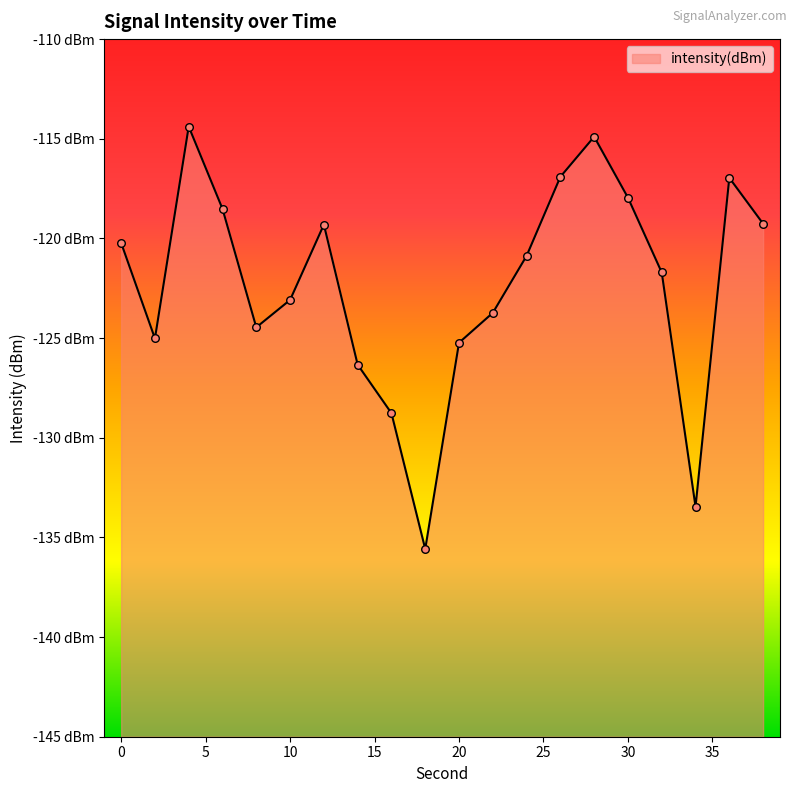

What is the change in value from 16 to 24?

+7.9